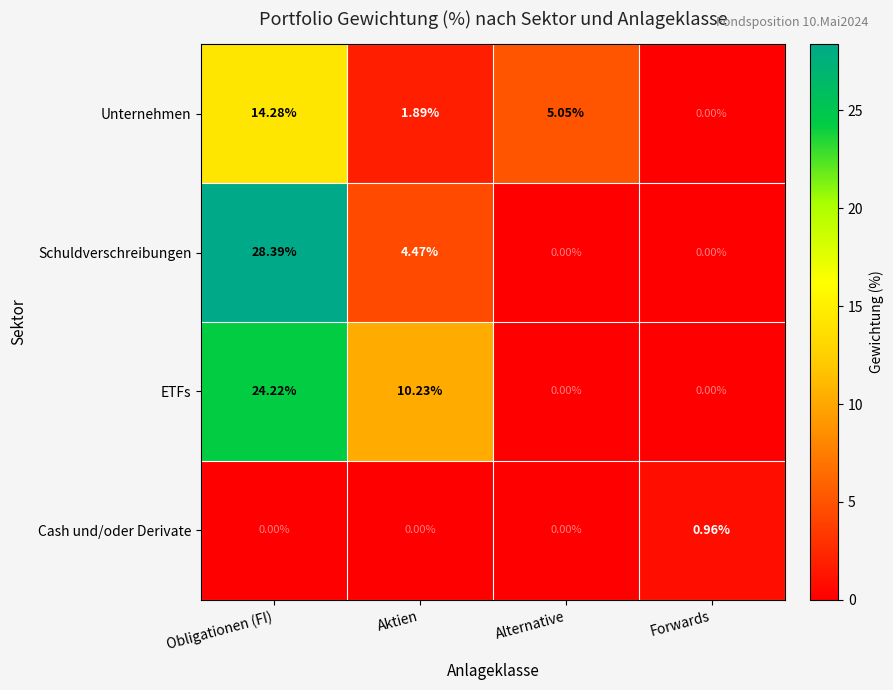

Which series has the largest range (max minus min)?

Schuldverschreibungen